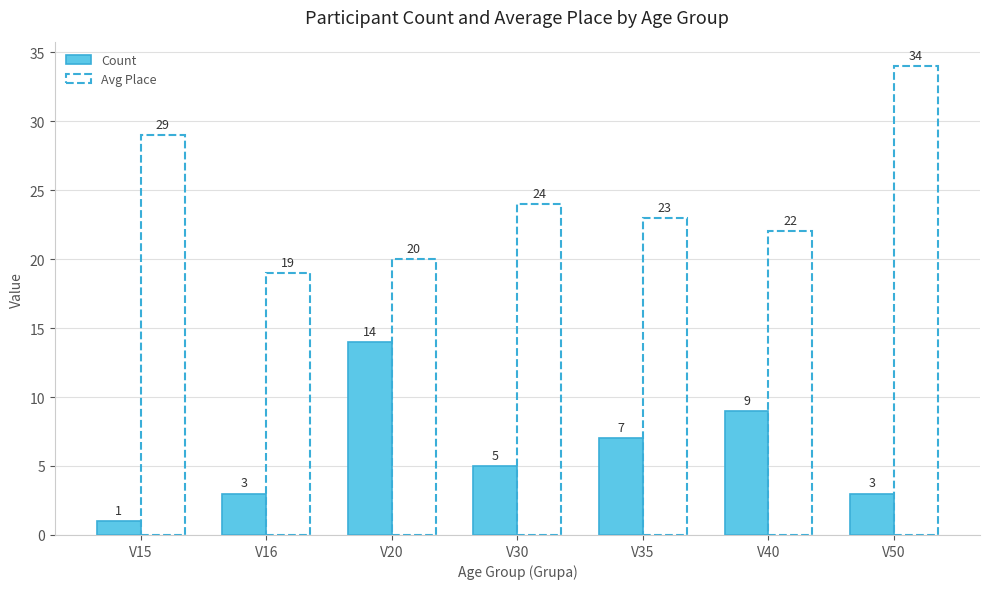

What is the difference between the second highest and minimum values in the Count series?

8